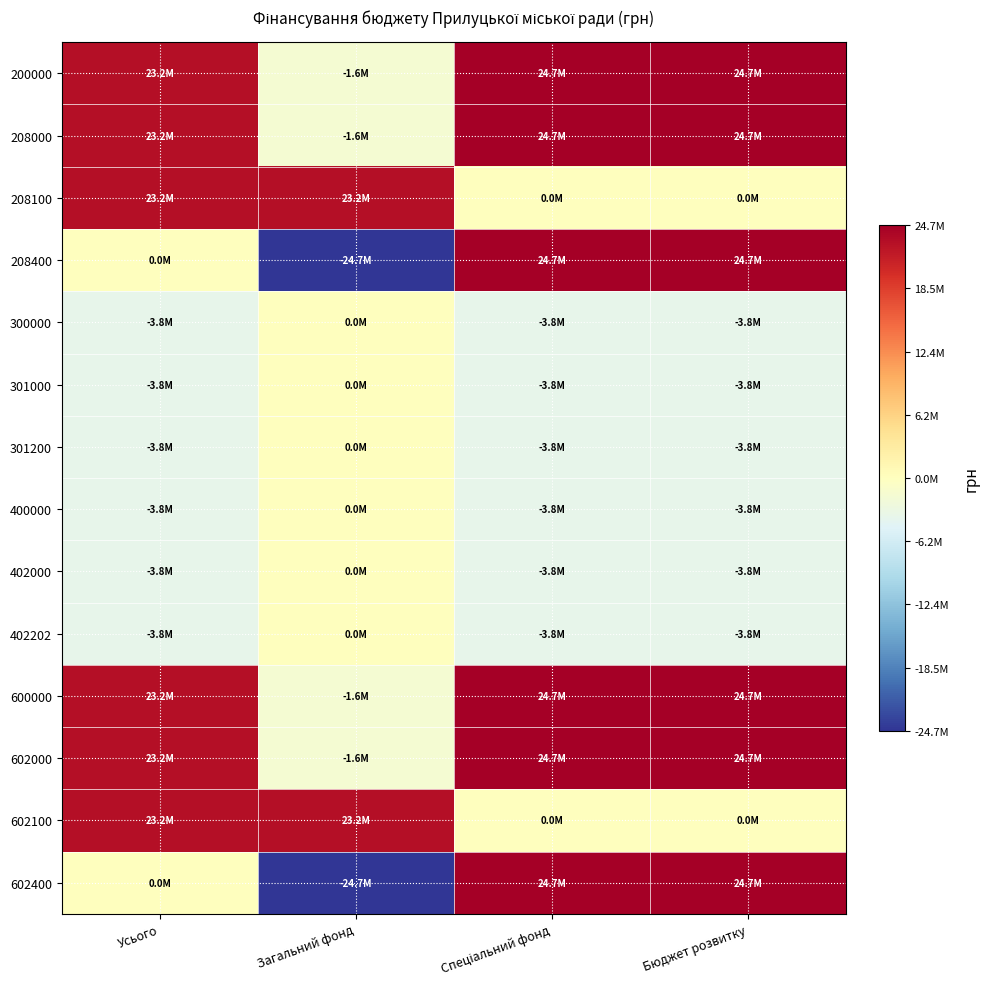

Reading right to left, extract all data points from this chart.

200000: Бюджет розвитку=24713000.0	Спеціальний фонд=24713000.0	Загальний фонд=-1557586.7	Усього=23155413.3
208000: Бюджет розвитку=24713000.0	Спеціальний фонд=24713000.0	Загальний фонд=-1557586.7	Усього=23155413.3
208100: Бюджет розвитку=0.0	Спеціальний фонд=0.0	Загальний фонд=23155413.3	Усього=23155413.3
208400: Бюджет розвитку=24713000.0	Спеціальний фонд=24713000.0	Загальний фонд=-24713000.0	Усього=0.0
300000: Бюджет розвитку=-3811108.0	Спеціальний фонд=-3811108.0	Загальний фонд=0.0	Усього=-3811108.0
301000: Бюджет розвитку=-3811108.0	Спеціальний фонд=-3811108.0	Загальний фонд=0.0	Усього=-3811108.0
301200: Бюджет розвитку=-3811108.0	Спеціальний фонд=-3811108.0	Загальний фонд=0.0	Усього=-3811108.0
400000: Бюджет розвитку=-3811108.0	Спеціальний фонд=-3811108.0	Загальний фонд=0.0	Усього=-3811108.0
402000: Бюджет розвитку=-3811108.0	Спеціальний фонд=-3811108.0	Загальний фонд=0.0	Усього=-3811108.0
402202: Бюджет розвитку=-3811108.0	Спеціальний фонд=-3811108.0	Загальний фонд=0.0	Усього=-3811108.0
600000: Бюджет розвитку=24713000.0	Спеціальний фонд=24713000.0	Загальний фонд=-1557586.7	Усього=23155413.3
602000: Бюджет розвитку=24713000.0	Спеціальний фонд=24713000.0	Загальний фонд=-1557586.7	Усього=23155413.3
602100: Бюджет розвитку=0.0	Спеціальний фонд=0.0	Загальний фонд=23155413.3	Усього=23155413.3
602400: Бюджет розвитку=24713000.0	Спеціальний фонд=24713000.0	Загальний фонд=-24713000.0	Усього=0.0